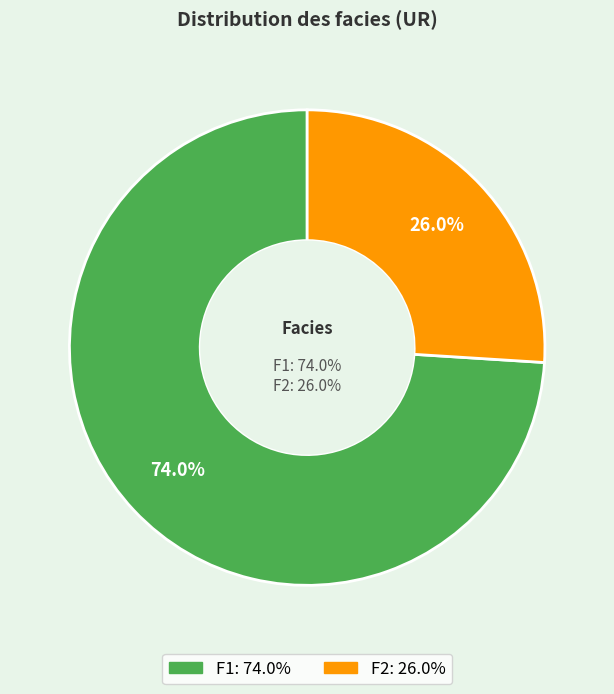

What is the change in value from F1 to F2?

-48